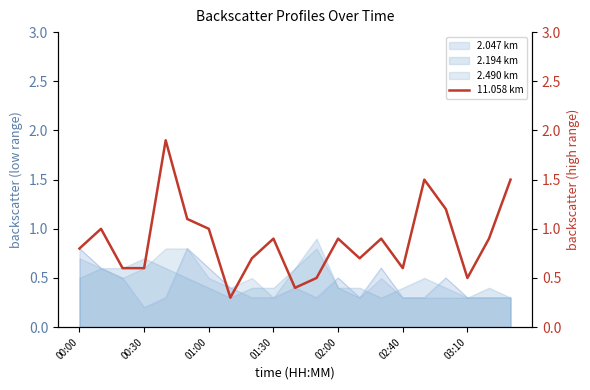

The value of 2.490 km at 00:00 is 0.7. True or false?

True